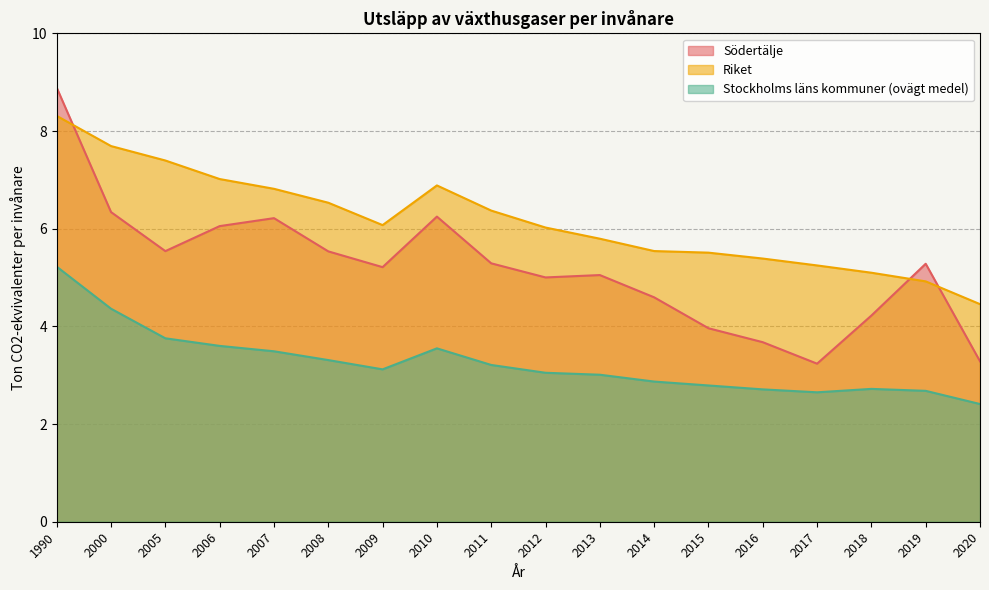

At how many categories does at least one series exceed 4?

18